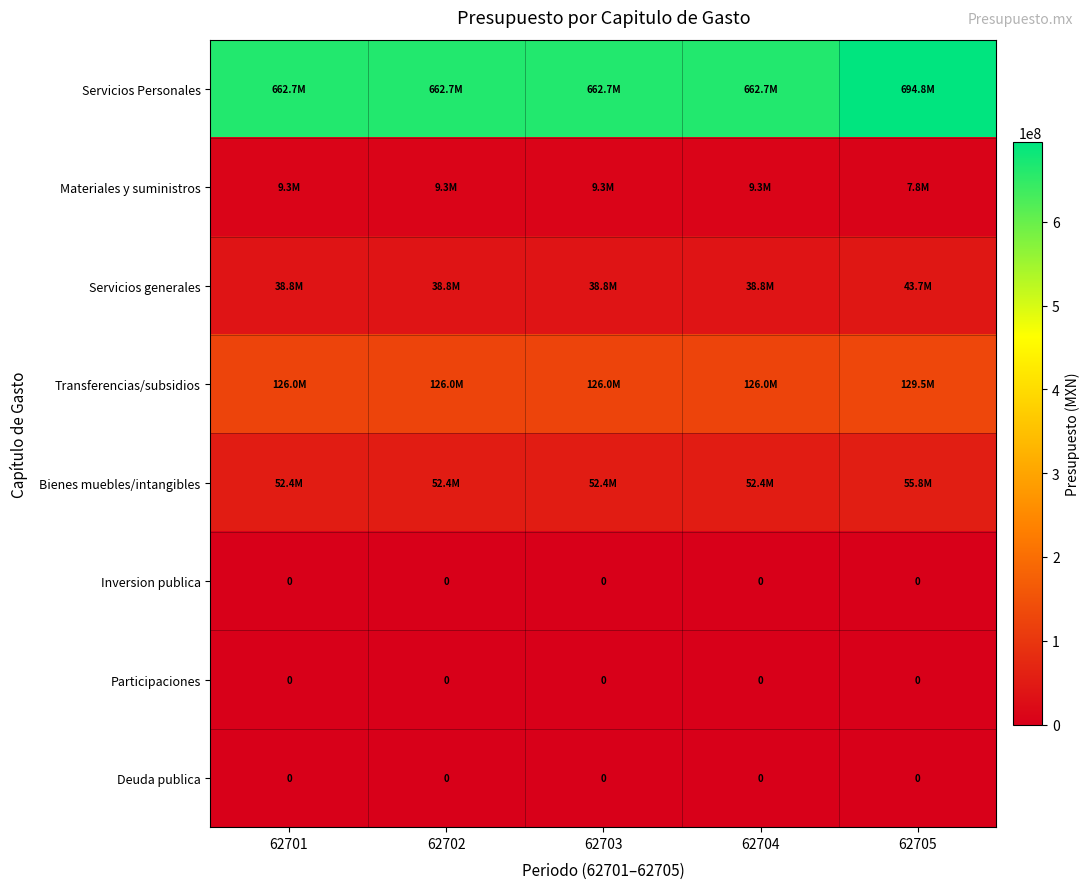

The value of Participaciones at 62705 is 0. True or false?

True